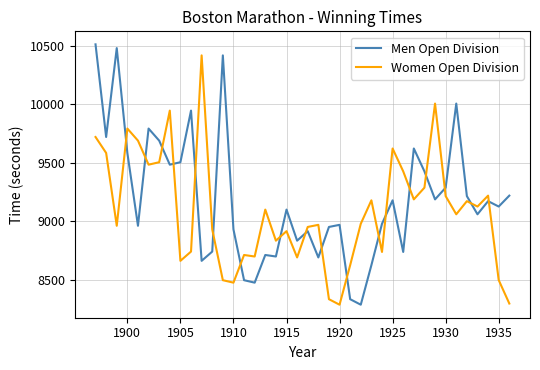

What is the difference between the maximum and minimum values in the Men Open Division series?

2220